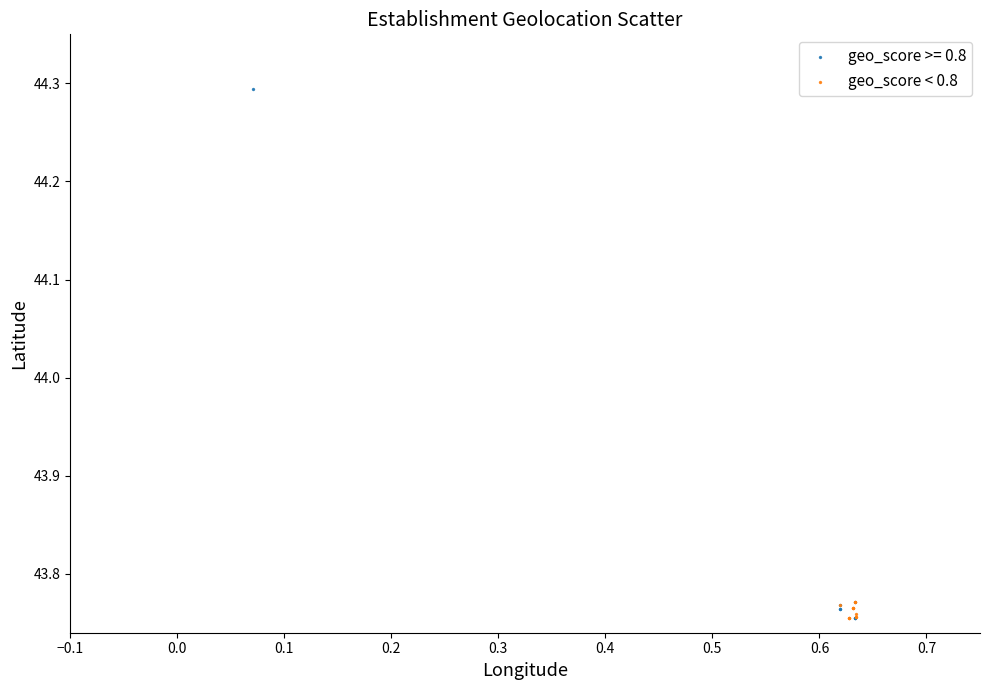

Which series contains the highest Y value?

geo_score >= 0.8